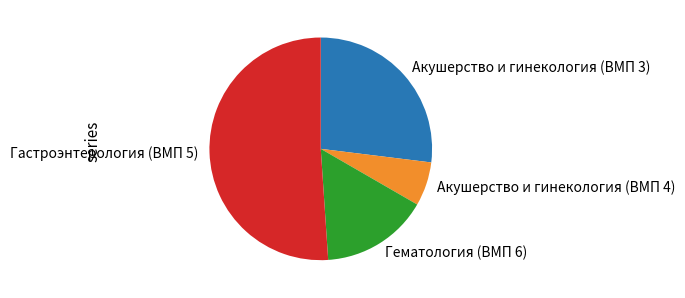

Which slice is the smallest?

Акушерство и гинекология (ВМП 4)